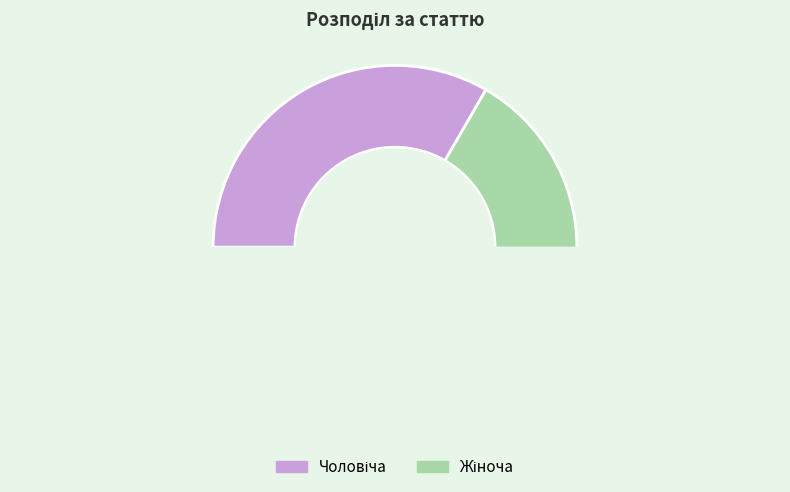

Is there any slice that represents more than half of the pie?

Yes